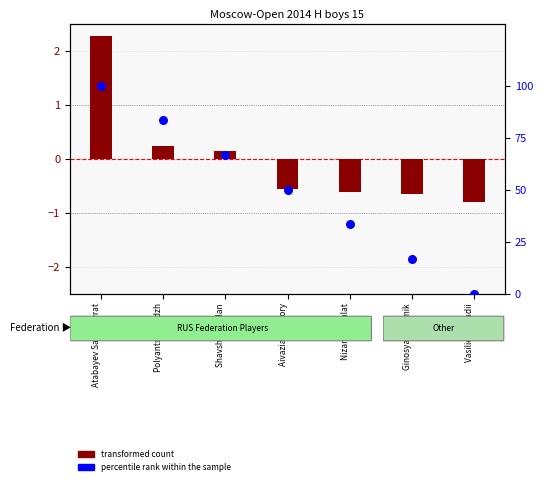

Is the value of percentile rank within the sample at Atabayev Saparmyrat greater than the value of transformed count at Shavshin Ruslan?

Yes